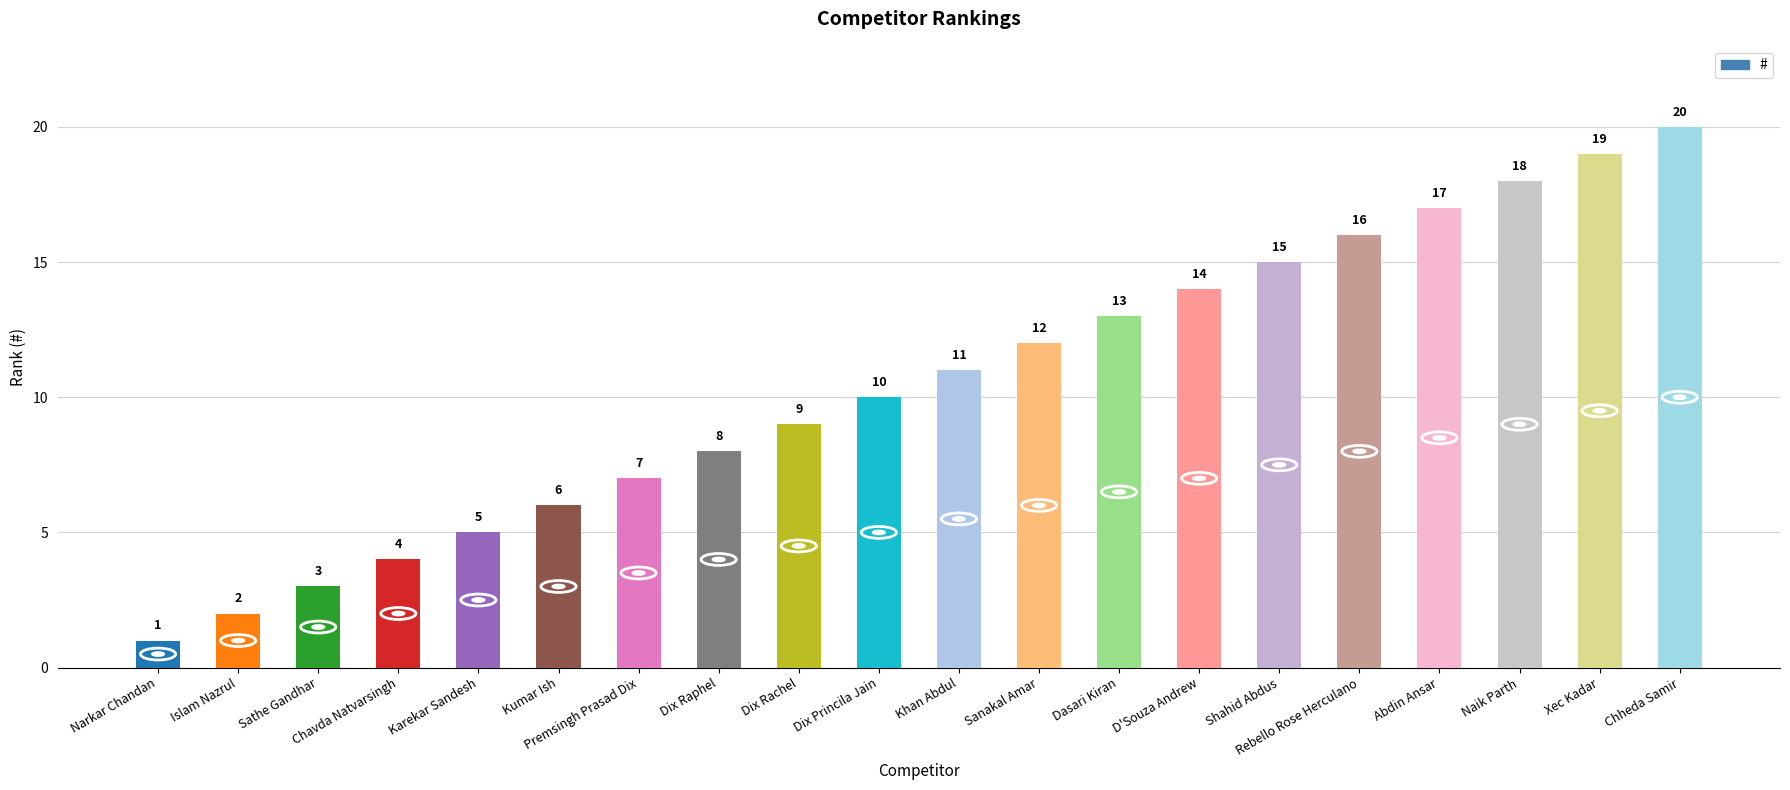

How many data points are less than 11?

10